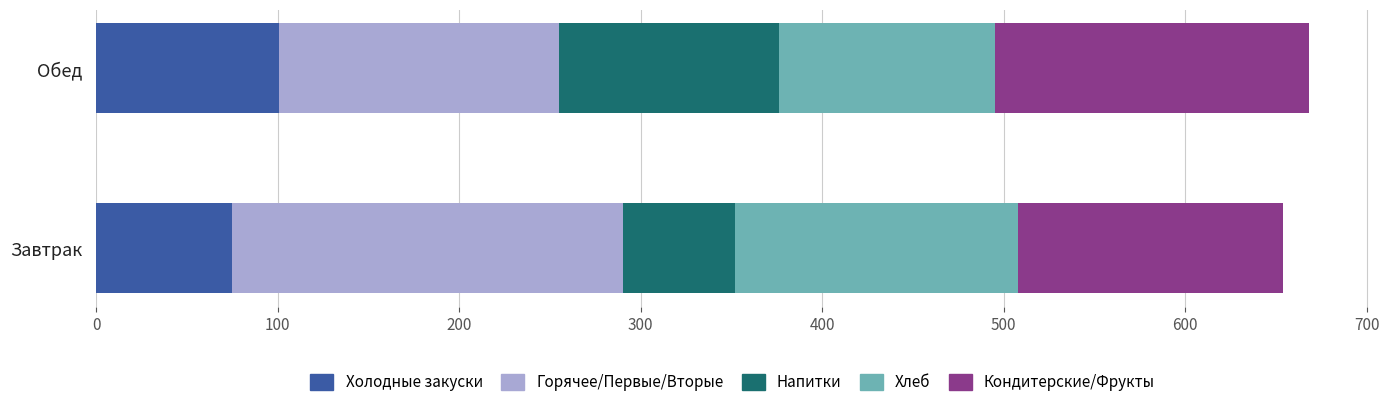

Is it true that Холодные закуски equals 101 at Обед?

True